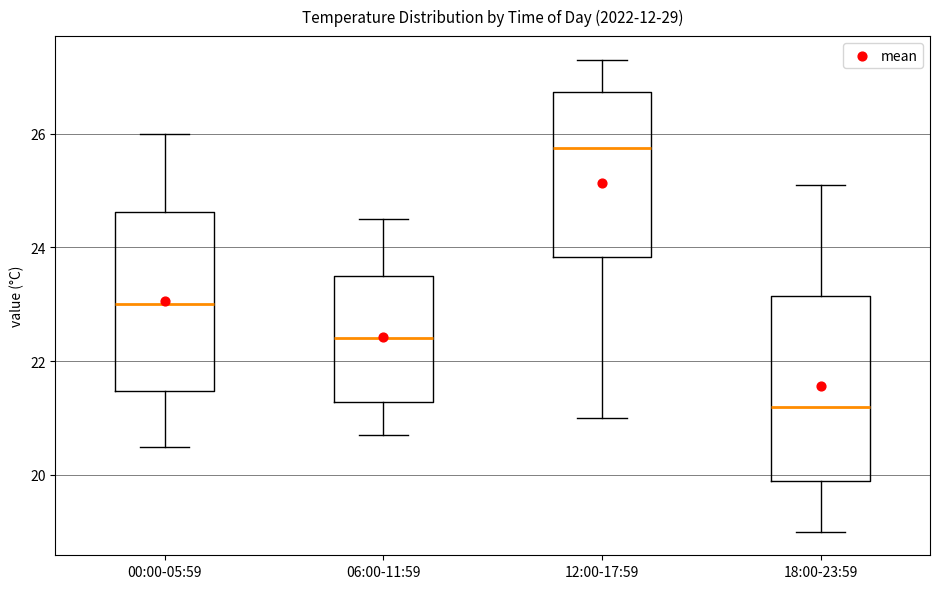

Reading left to right, read every box against the y-axis: the position of its median line, the range the box covers, and the ends of its whiskers. The values are not printed on the chart, so give them approximately, as read against the axis.

00:00-05:59: median 23.0, box 21.4 to 24.6, whiskers 20.4 to 26.0
06:00-11:59: median 22.4, box 21.2 to 23.6, whiskers 20.8 to 24.6
12:00-17:59: median 25.8, box 23.8 to 26.8, whiskers 21.0 to 27.4
18:00-23:59: median 21.2, box 20.0 to 23.2, whiskers 19.0 to 25.2